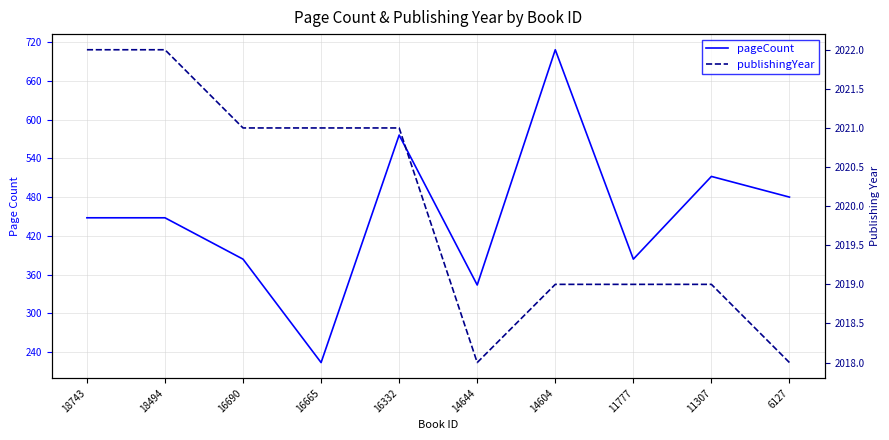

Where is the first local minimum for pageCount?

16665